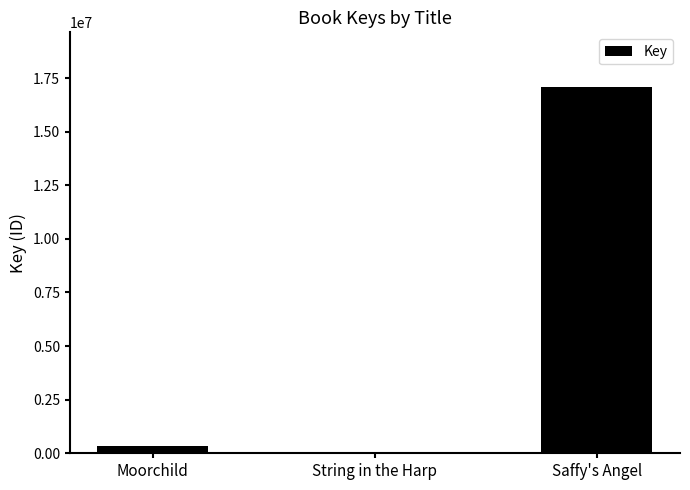

What is the greatest value displayed?

17074546